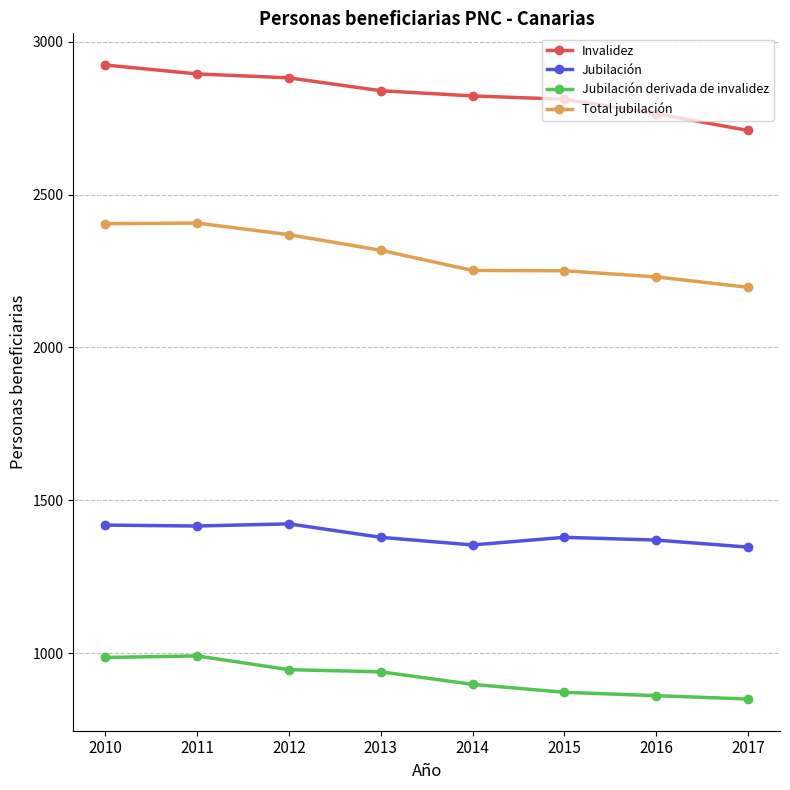

Is the value of Invalidez at 2016 greater than the value of Total jubilación at 2014?

Yes